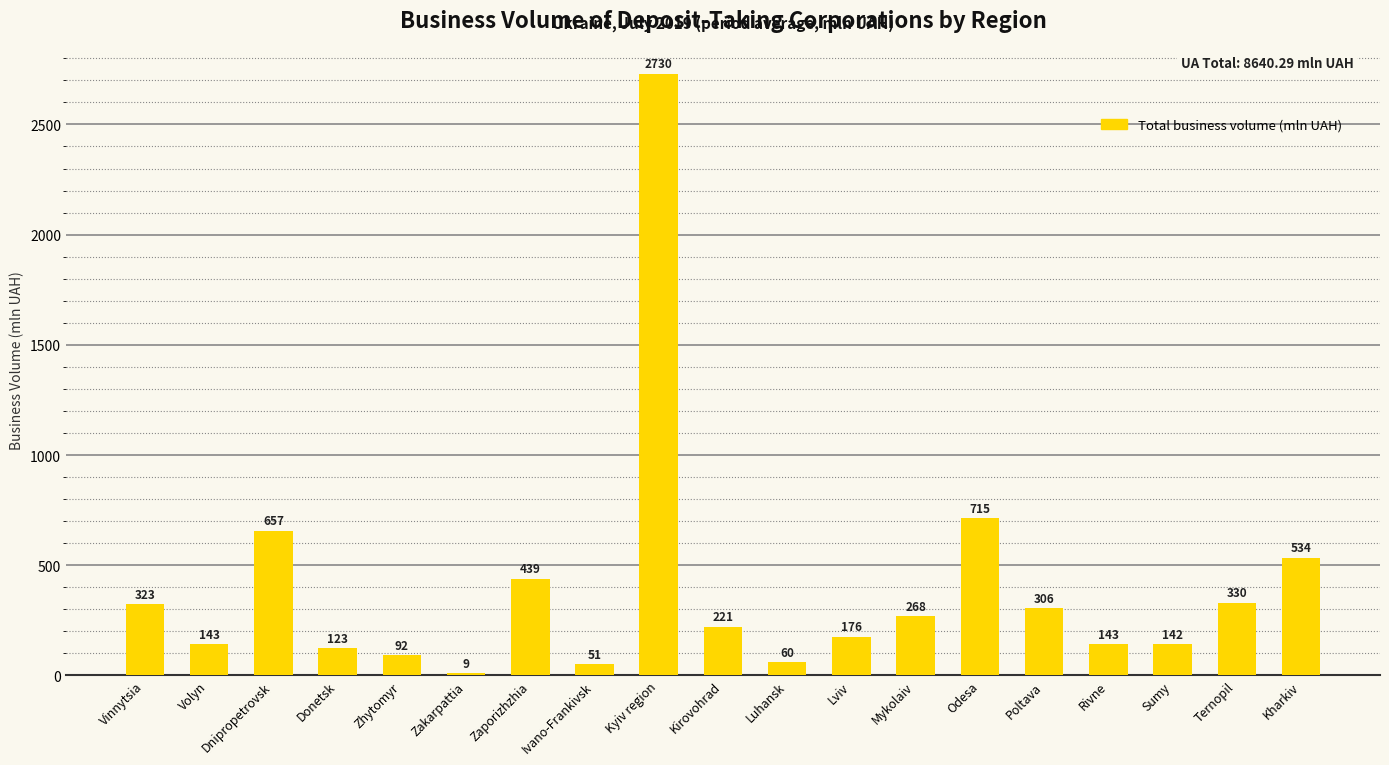

What is the label of the 5th bar from the right?

Poltava